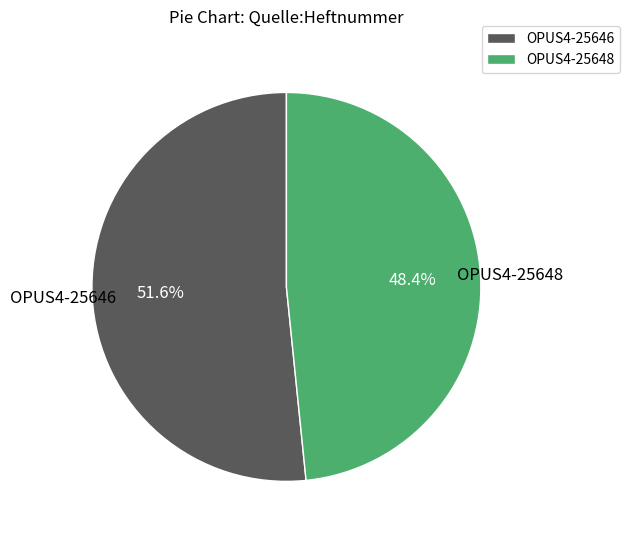

What percentage is the OPUS4-25648 slice, to the nearest percent?

48%